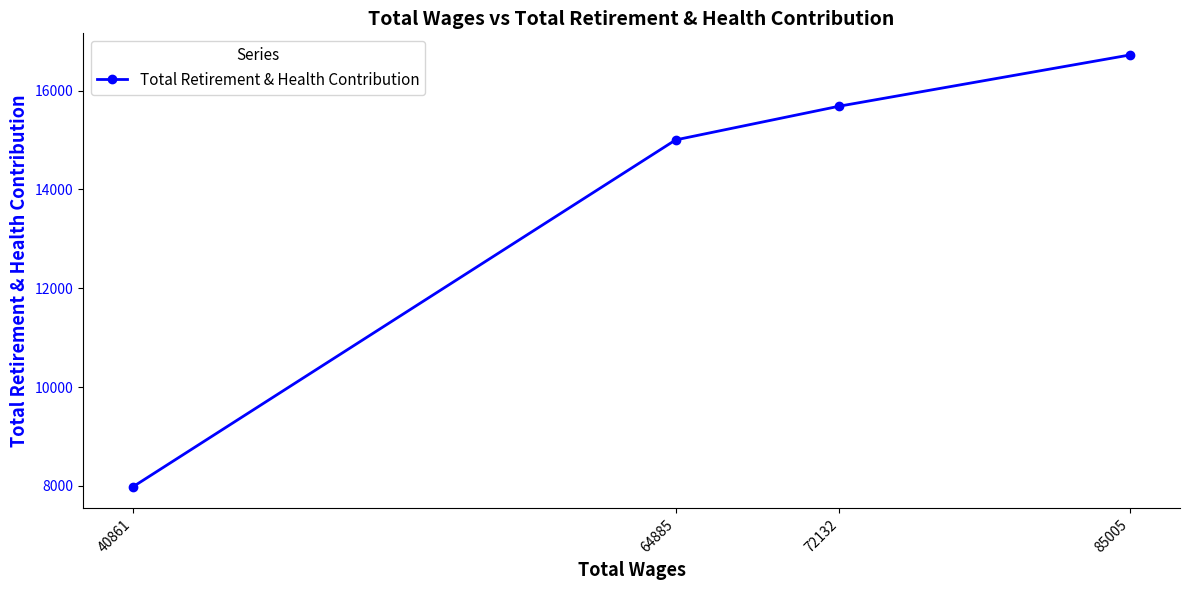

Reading left to right, extract all data points from this chart.

40861=7981	64885=15002	72132=15685	85005=16722